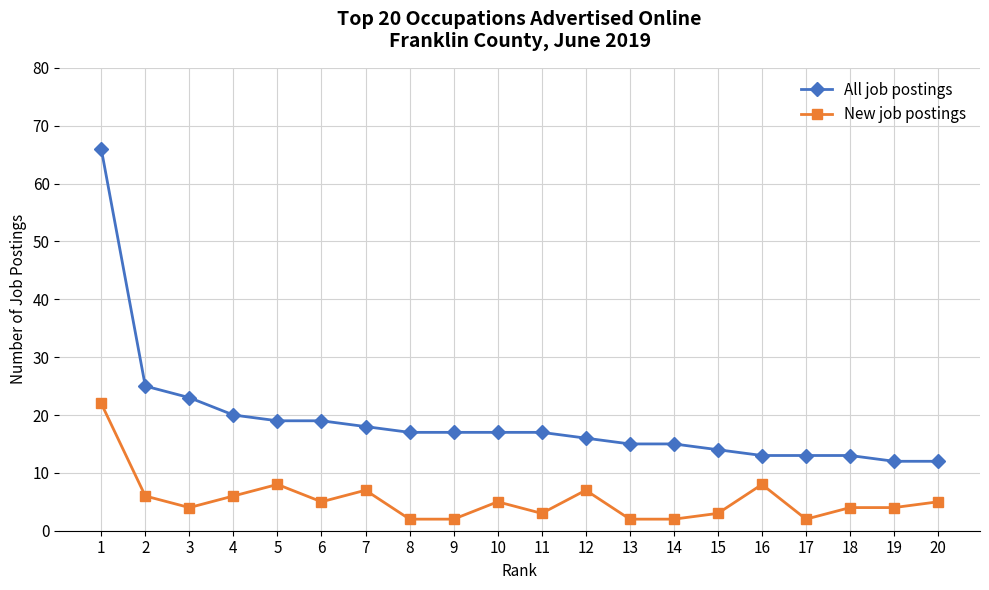

What is the sum of all New job postings values?

107